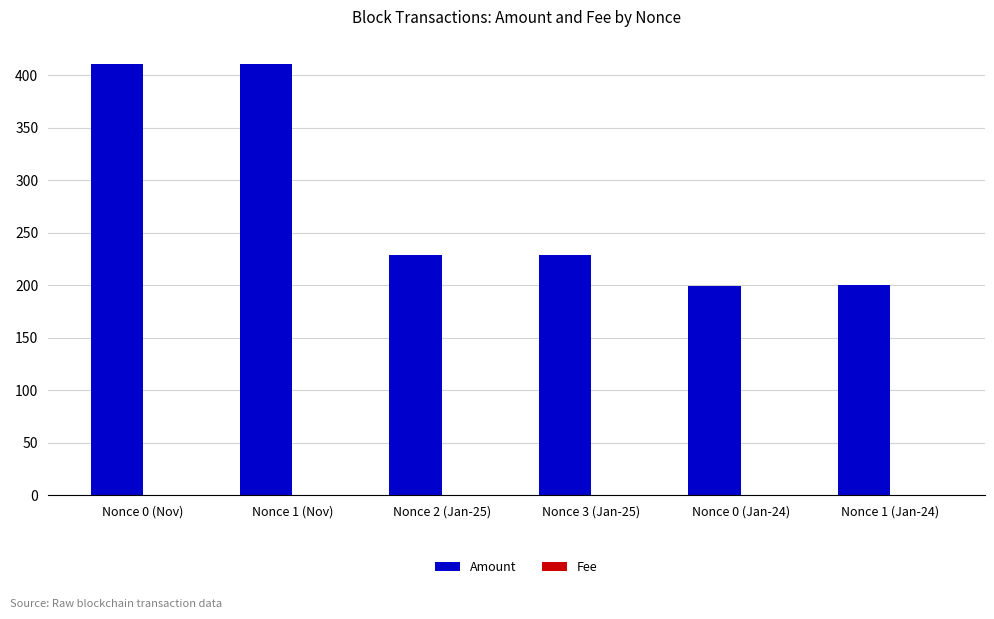

Between Nonce 0 (Nov) and Nonce 3 (Jan-25), which series saw the biggest shift?

Amount